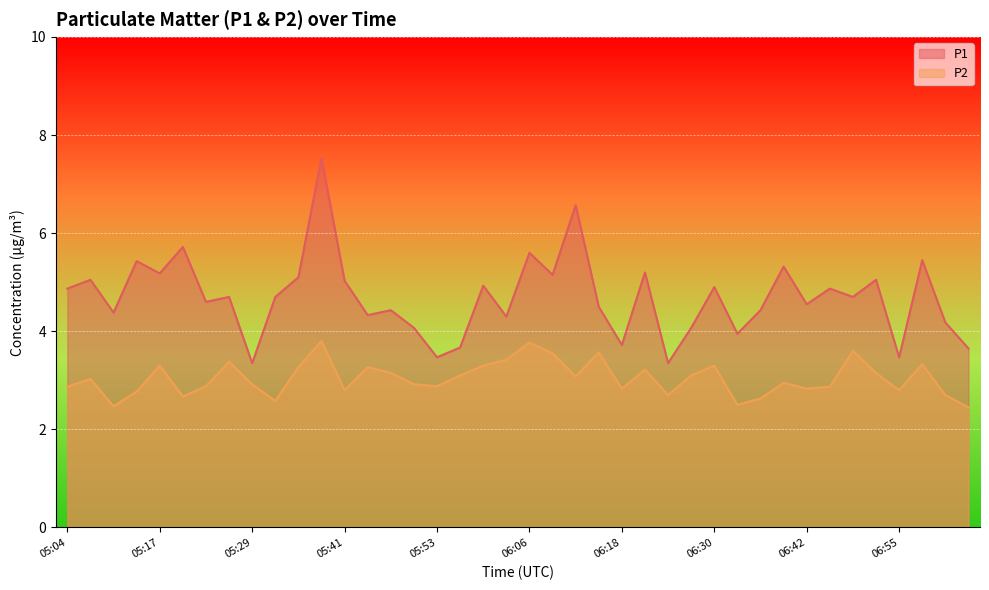

Is it true that P2 equals 1.4 at 06:45?

False